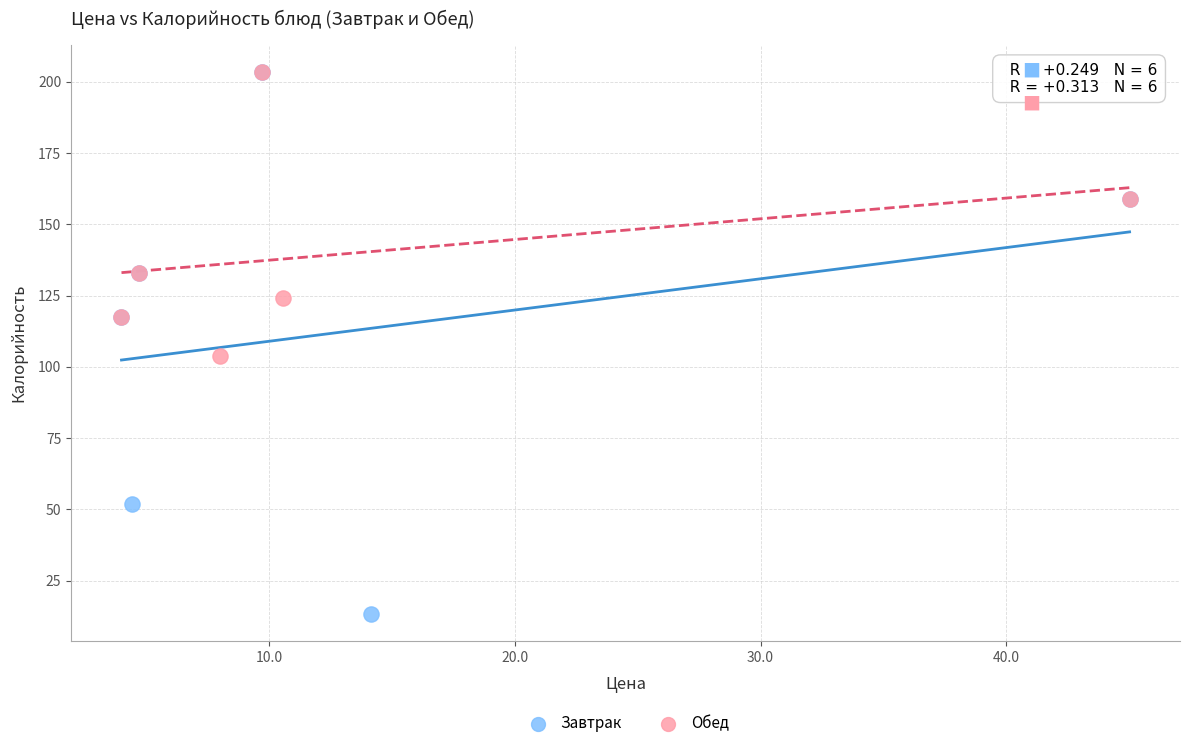

Which series contains the lowest Y value?

Завтрак